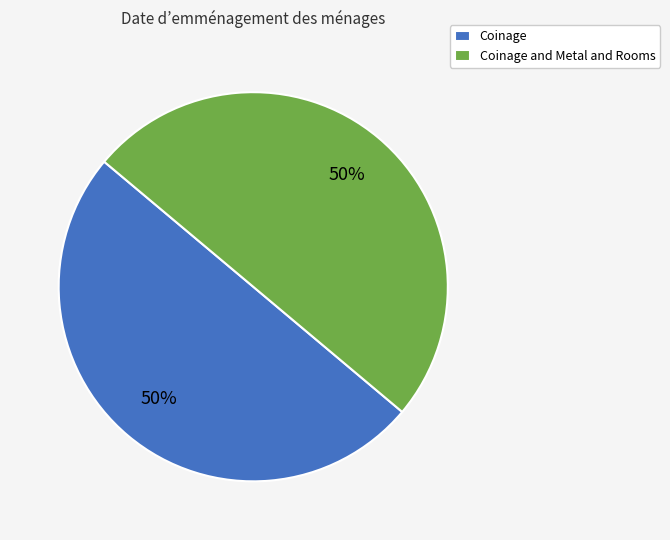

Do Coinage and Metal and Rooms and Coinage together represent more than half of the pie?

Yes